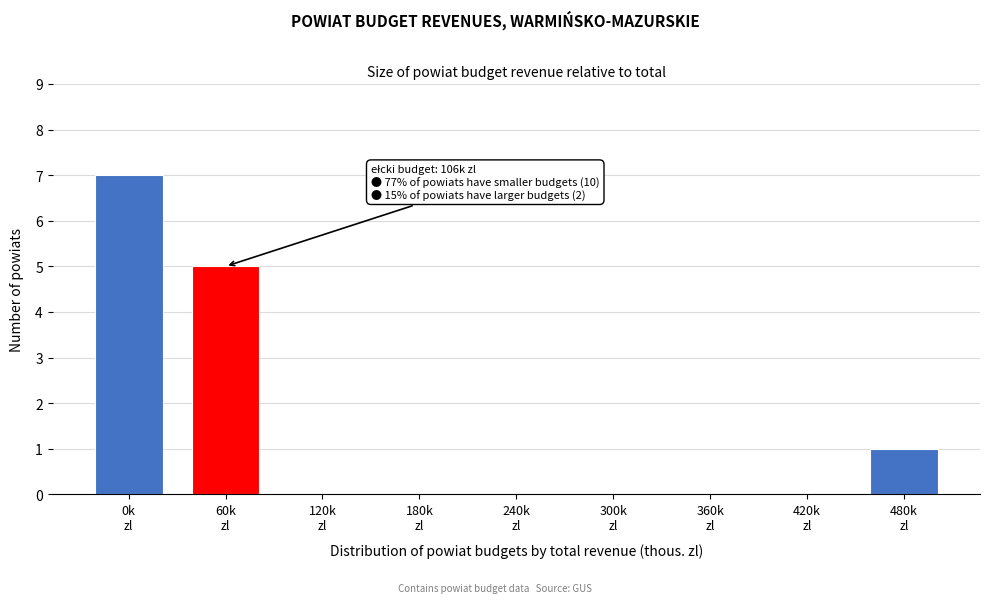

What is the greatest value displayed?

7